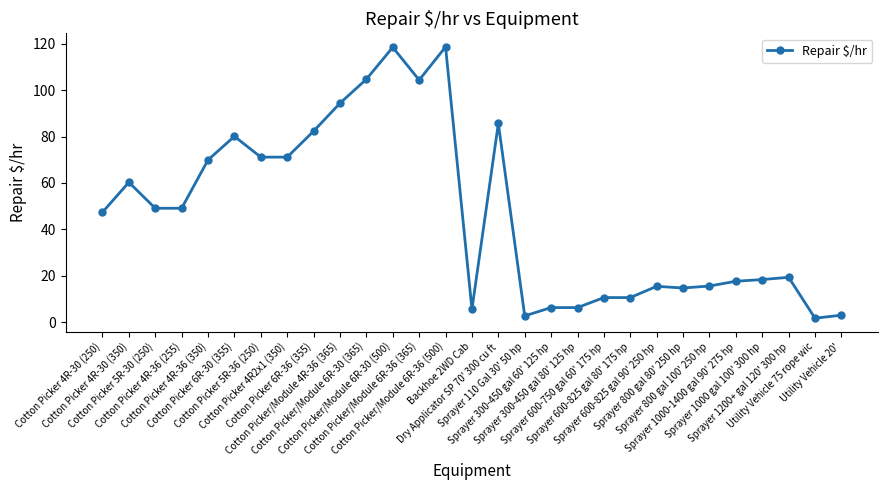

How many data points are less than 47?

14